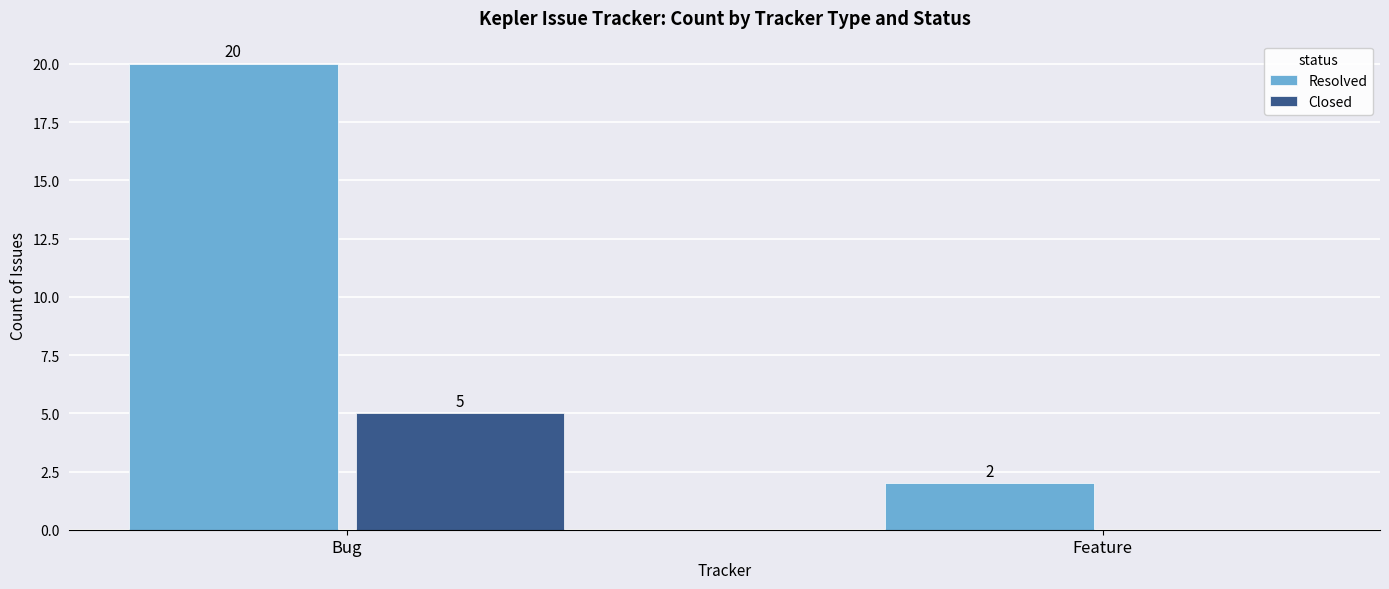

Which series changed the most between Bug and Feature?

Resolved